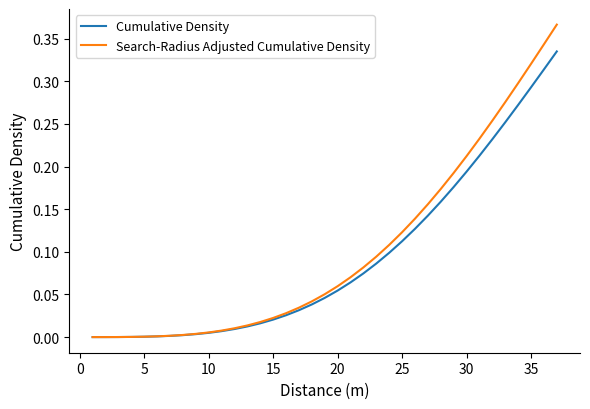

List the series in order of their overall mean, lowest first.

Cumulative Density, Search-Radius Adjusted Cumulative Density